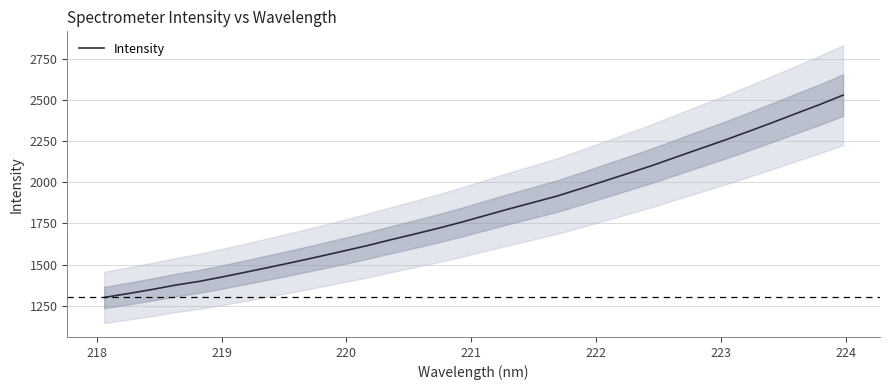

Does the chart have visible grid lines?

Yes